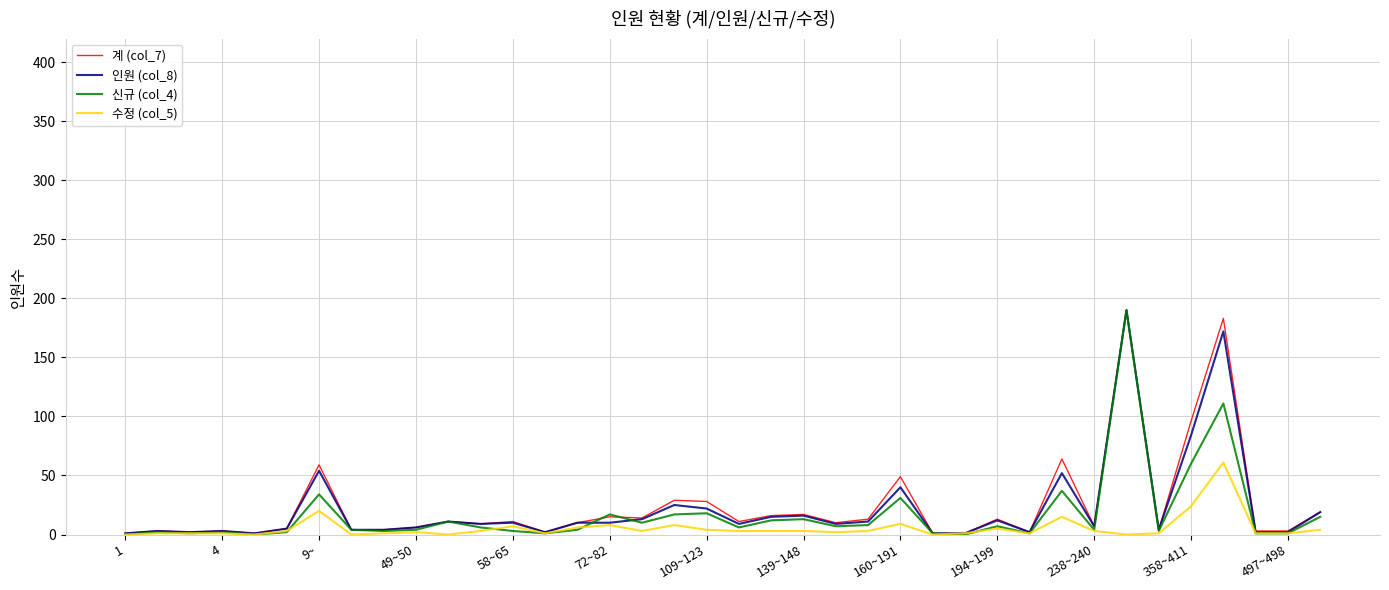

What is the greatest value displayed?

190